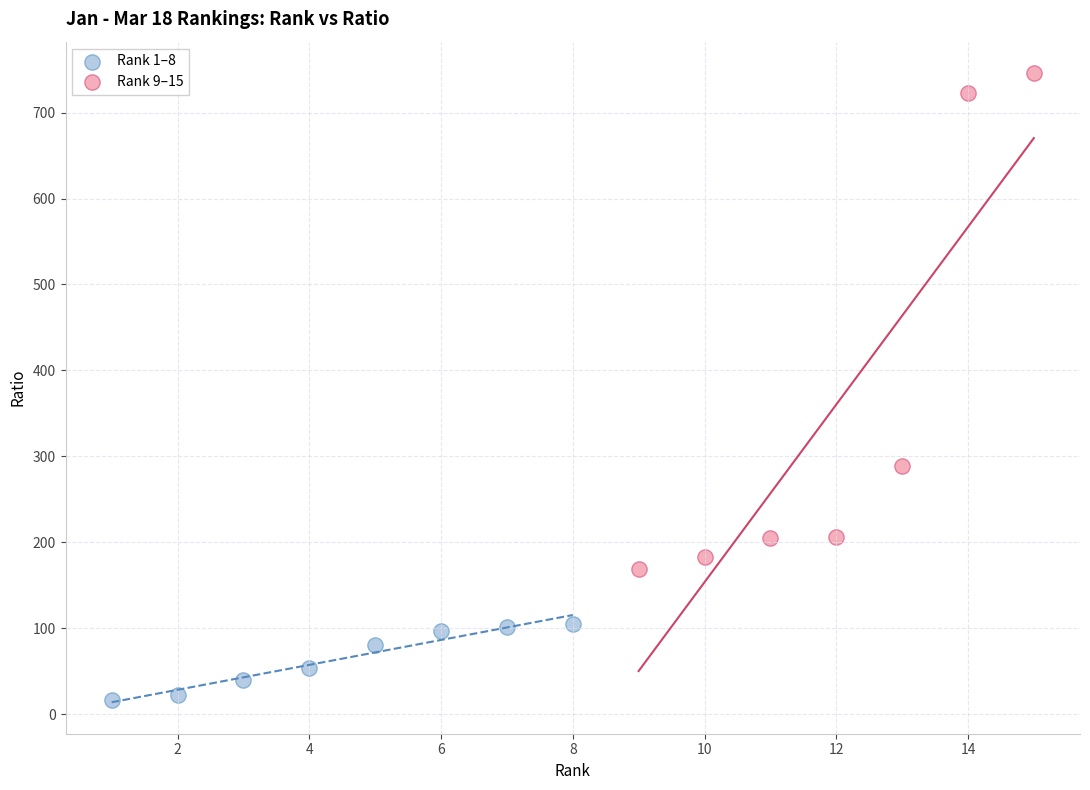

Which series reaches the maximum Y coordinate?

Rank 9–15